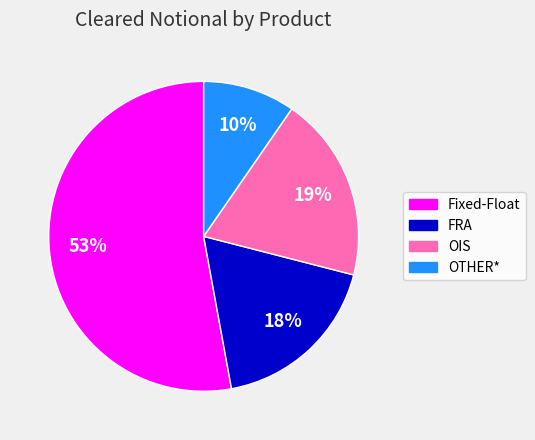

To the nearest percent, what percentage of the pie is OIS?

19%